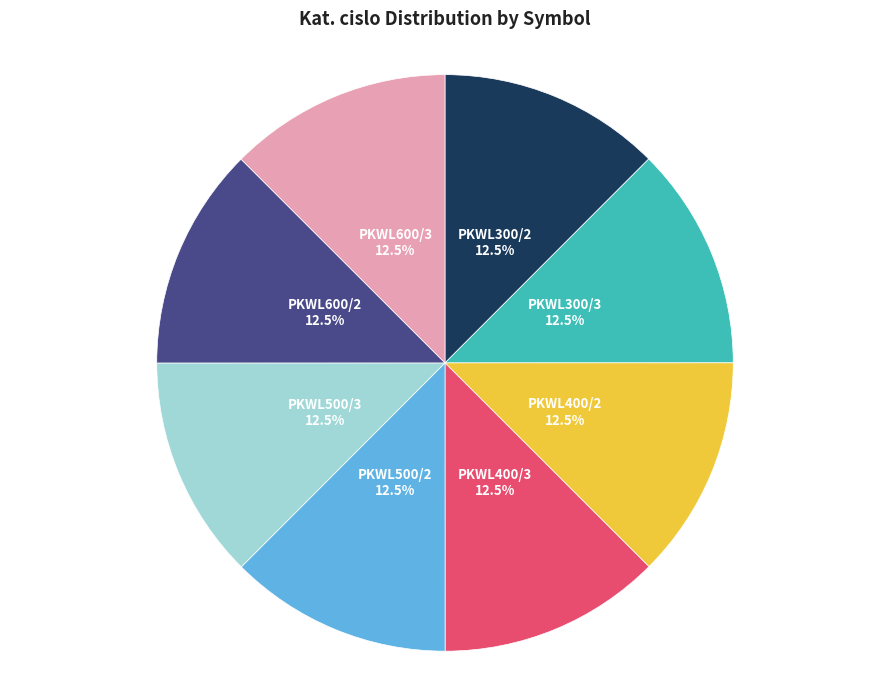

Is PKWL400/2 the majority of the pie?

No